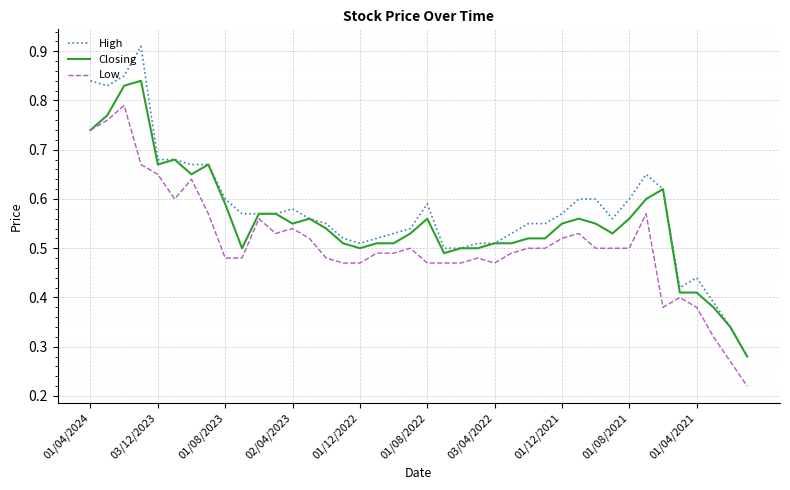

What are all the series names shown in the legend?

High, Closing, Low